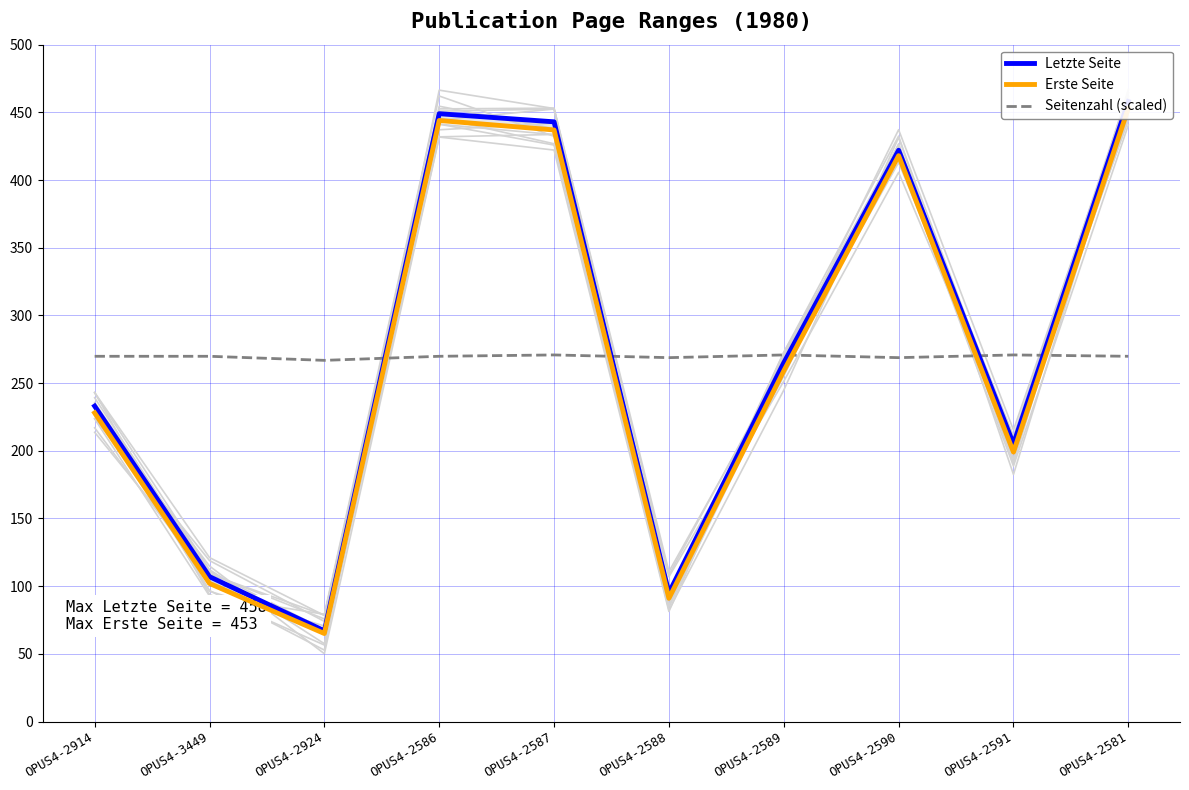

At which category is the sum across all series the highest?

OPUS4-2581